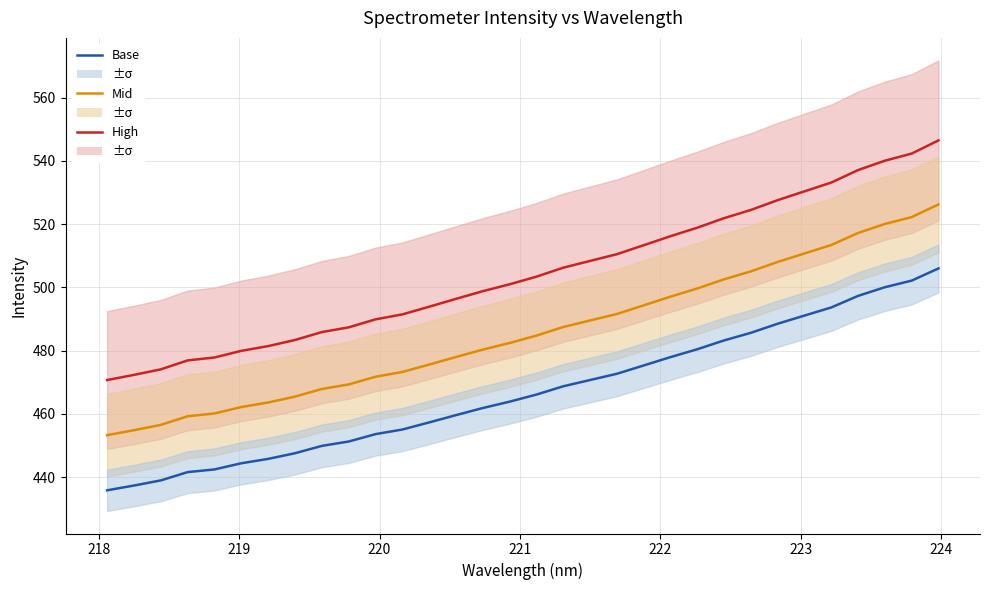

True or false: High and Mid intersect in this chart.

False